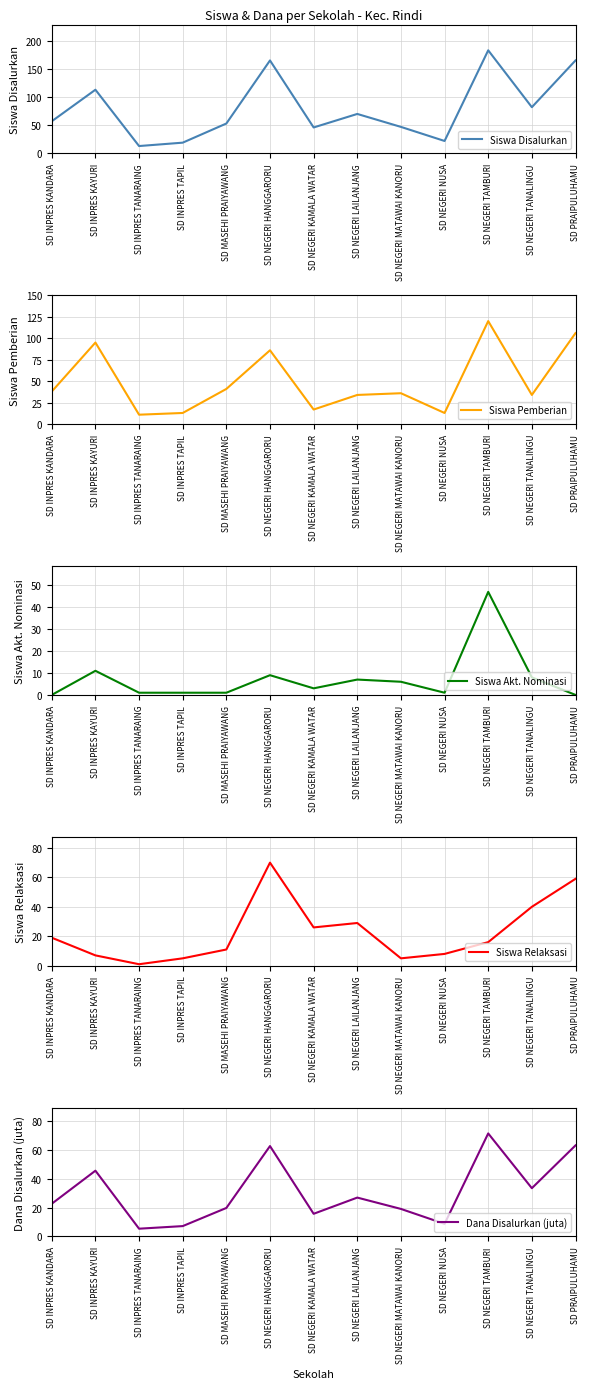

At how many categories does at least one series exceed 156?

3